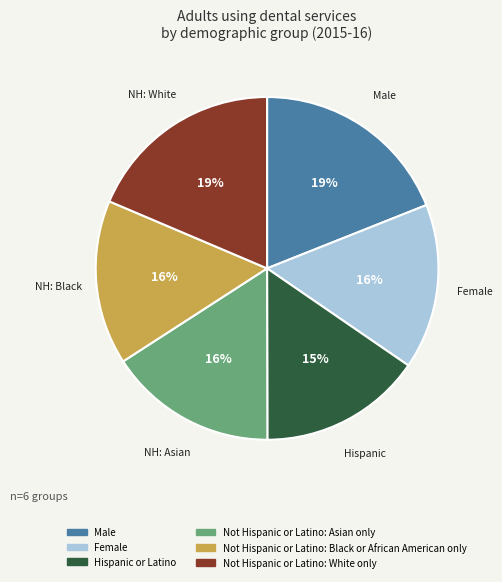

Combined, do Not Hispanic or Latino: White only and Male account for over 50%?

No